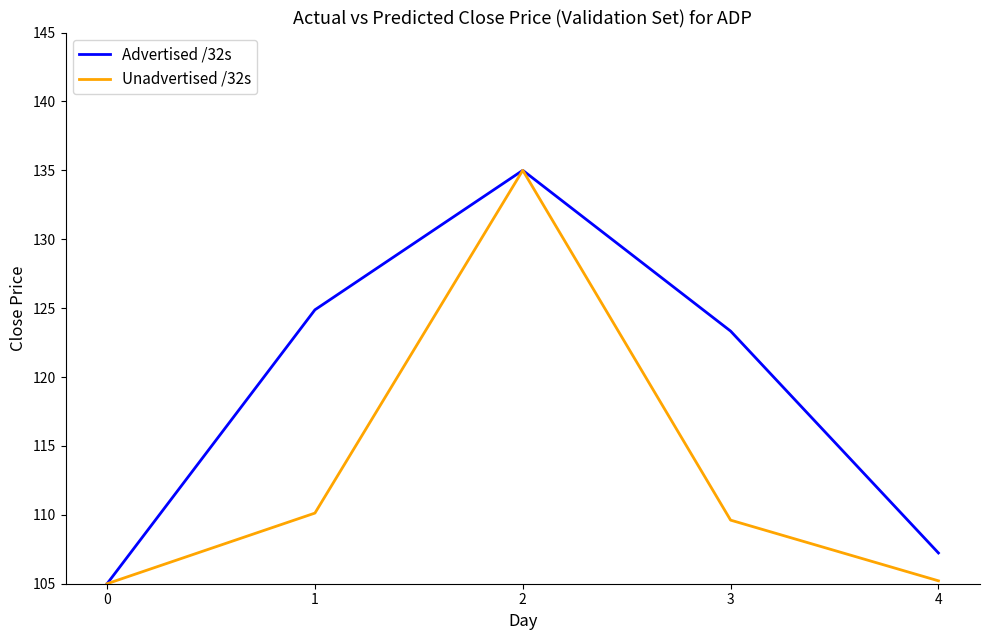

In Unadvertised /32s, how many points are higher than both neighbors (excluding endpoints)?

1